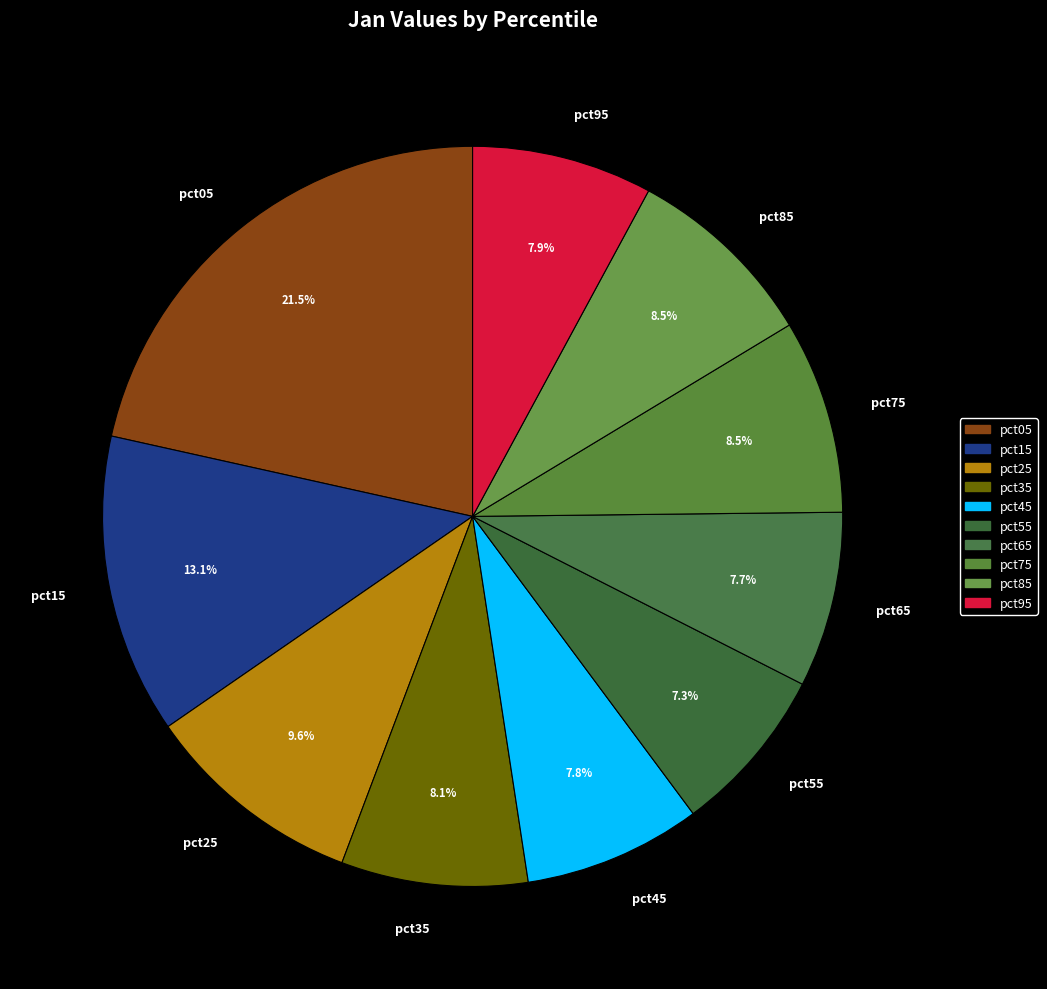

What is the largest slice in the pie chart?

pct05